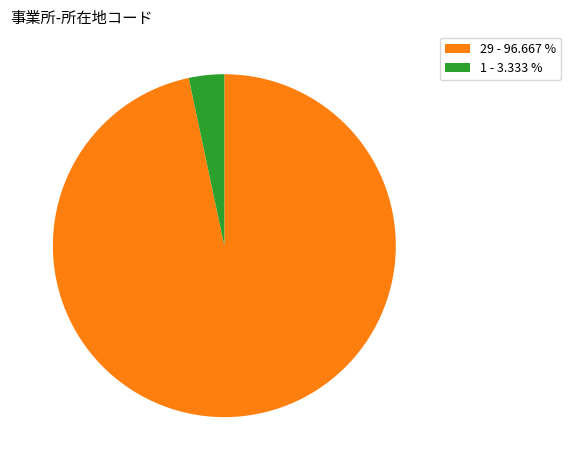

Does any single category account for the majority?

Yes